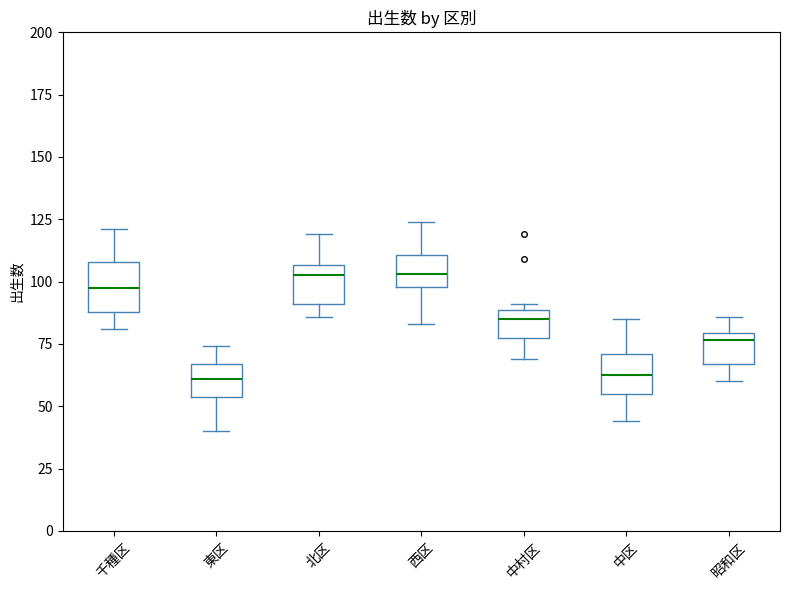

Reading left to right, transcribe this box plot: for each box, give where its median line is, the range the box spans, and where its two whiskers end, as read against the y-axis. The values are not printed on the chart, so give them approximately, as read against the axis.

千種区: median 100, box 90 to 110, whiskers 80 to 120
東区: median 60, box 55 to 65, whiskers 40 to 75
北区: median 105 (just below the box's upper edge), box 90 to 105, whiskers 85 to 120
西区: median 105, box 100 to 110, whiskers 85 to 125
中村区: median 85, box 75 to 90, whiskers 70 to 90 (just above the box's upper edge)
中区: median 65, box 55 to 70, whiskers 45 to 85
昭和区: median 75, box 65 to 80, whiskers 60 to 85